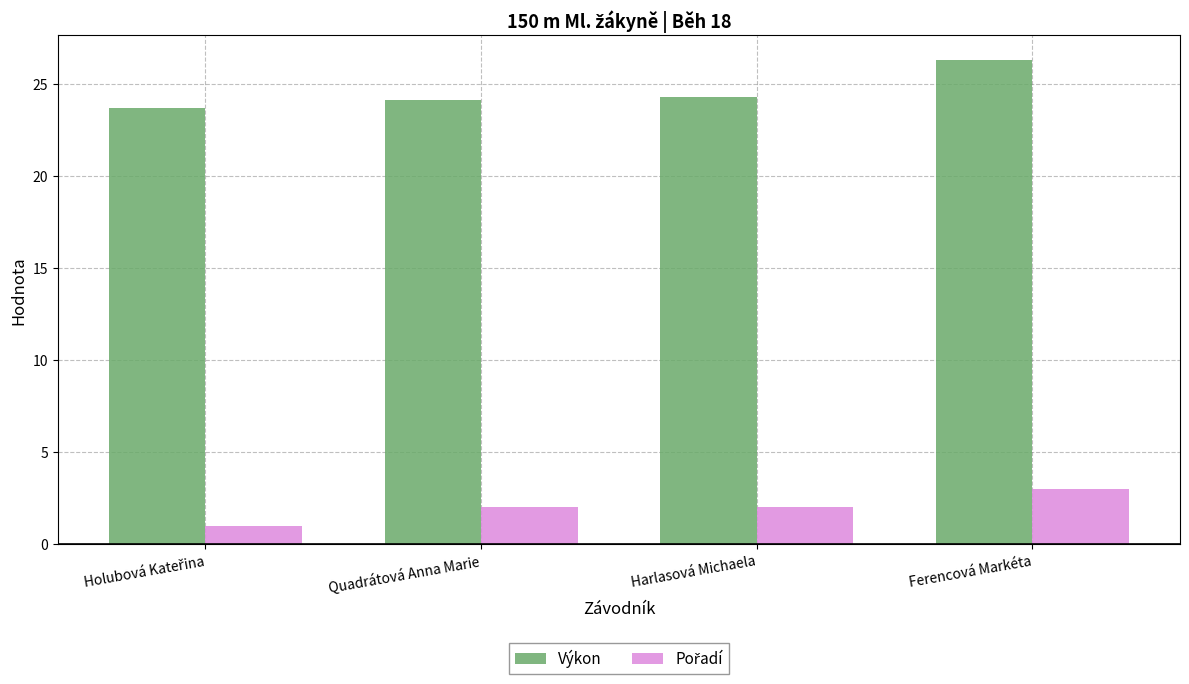

What is the label of the 2nd bar from the right?

Harlasová Michaela